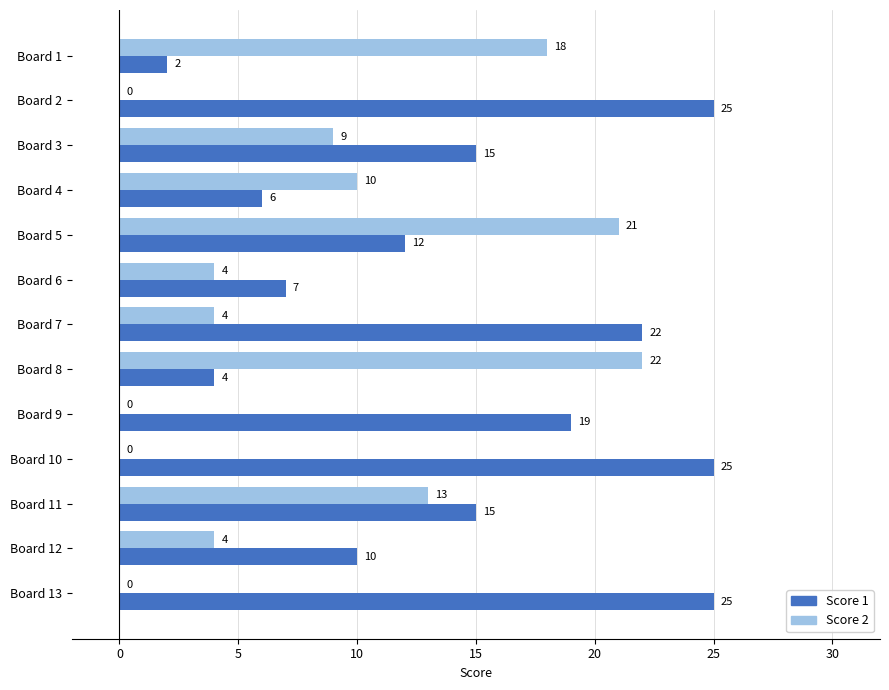

What is the greatest value displayed?

25